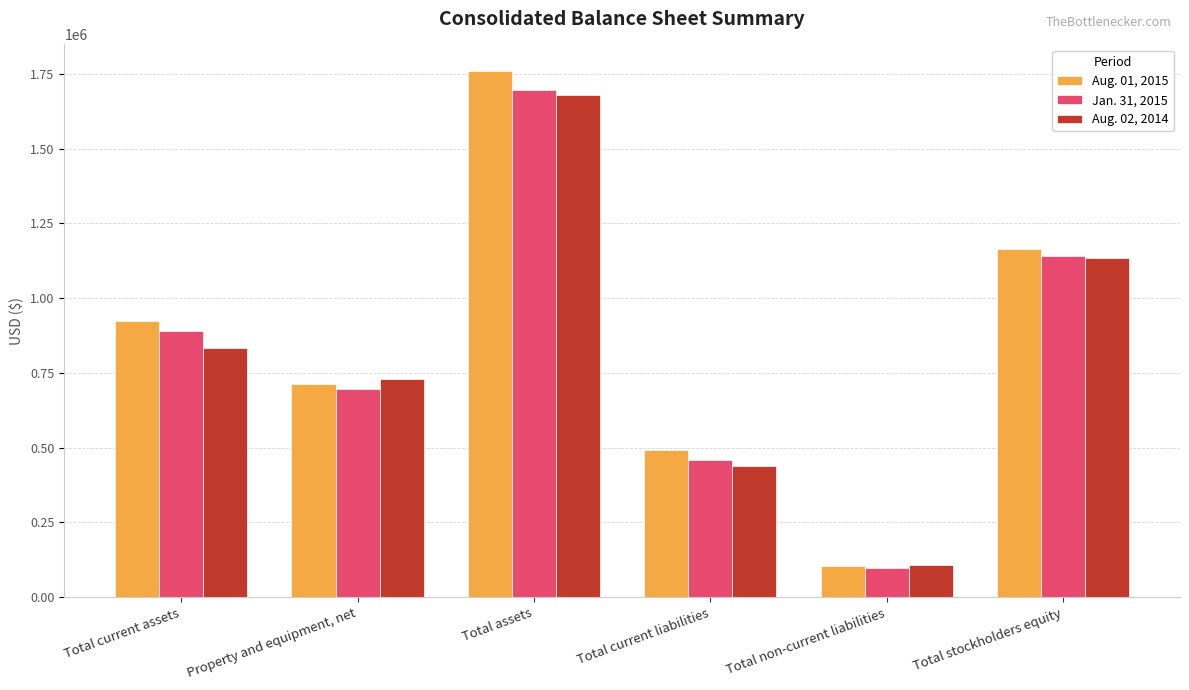

How many data points in Aug. 01, 2015 are less than 922975?

3